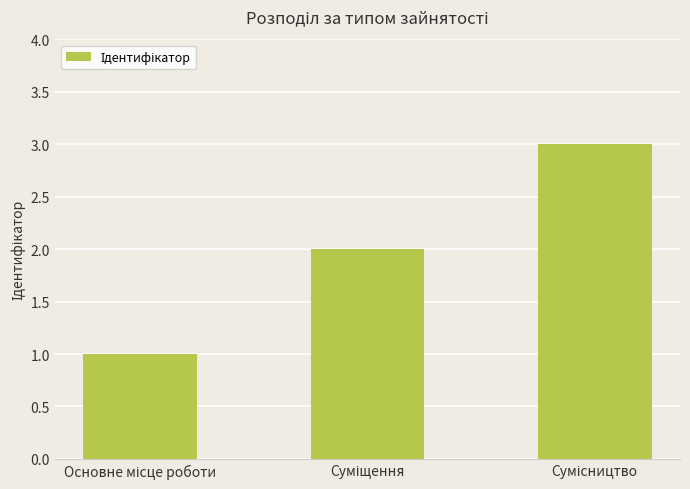

What is the sum of all values?

6